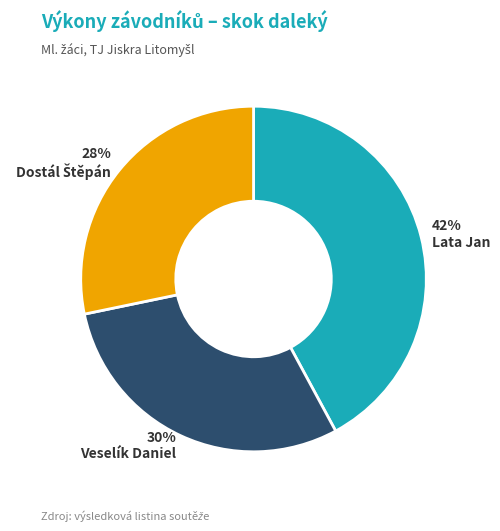

Does any single category account for the majority?

No